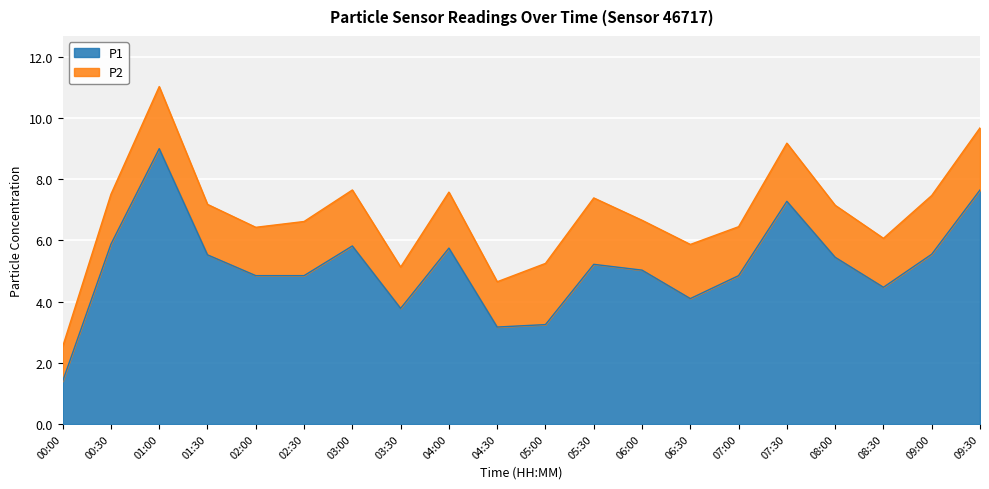

What is the change in value from 00:30 to 09:30?

+1.8